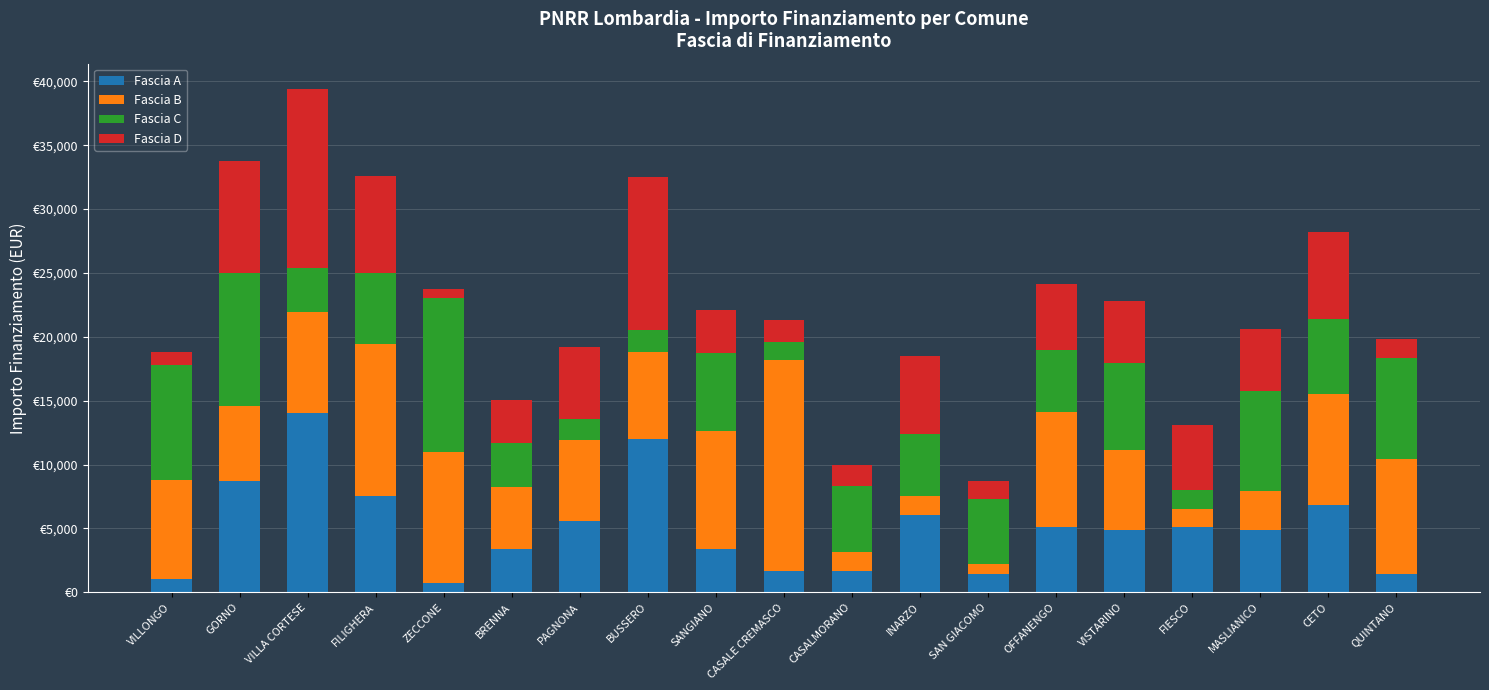

What position from the right is BRENNA?

14